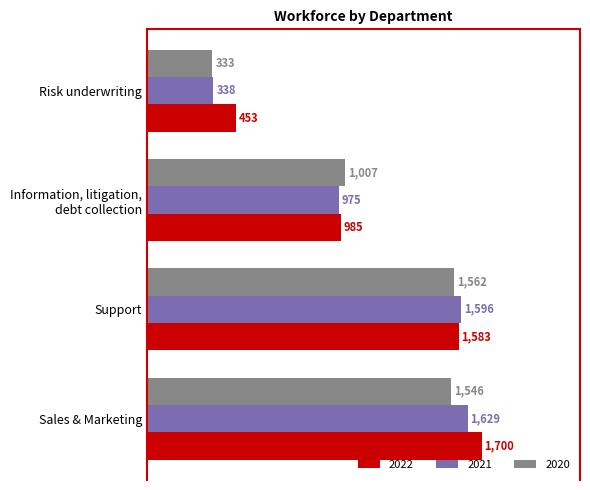

The 2020 series shows 1007 at Information, litigation,
debt collection. True or false?

True